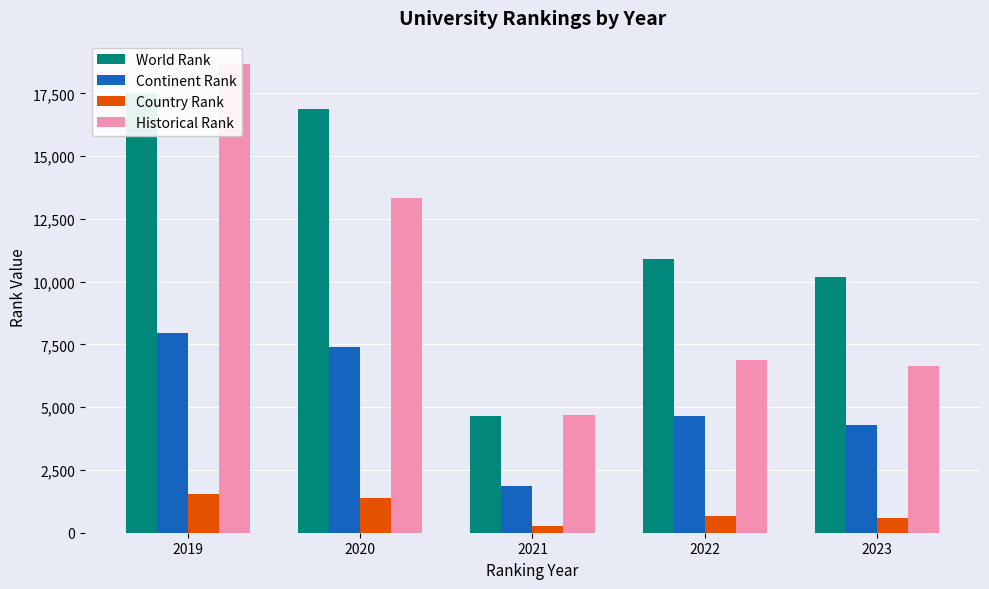

Are the bars horizontal?

No